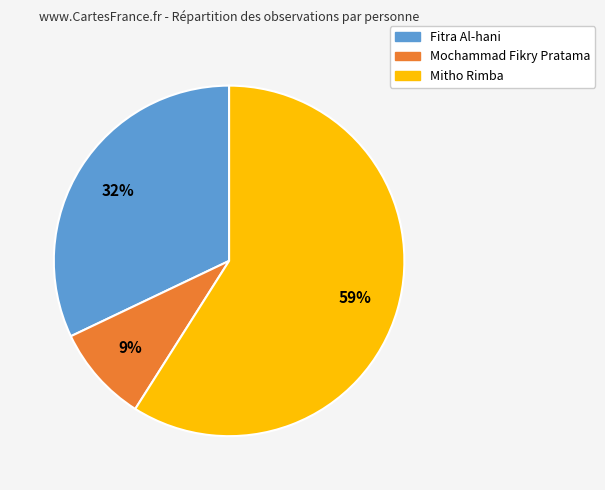

Do Mitho Rimba and Mochammad Fikry Pratama together represent more than half of the pie?

Yes